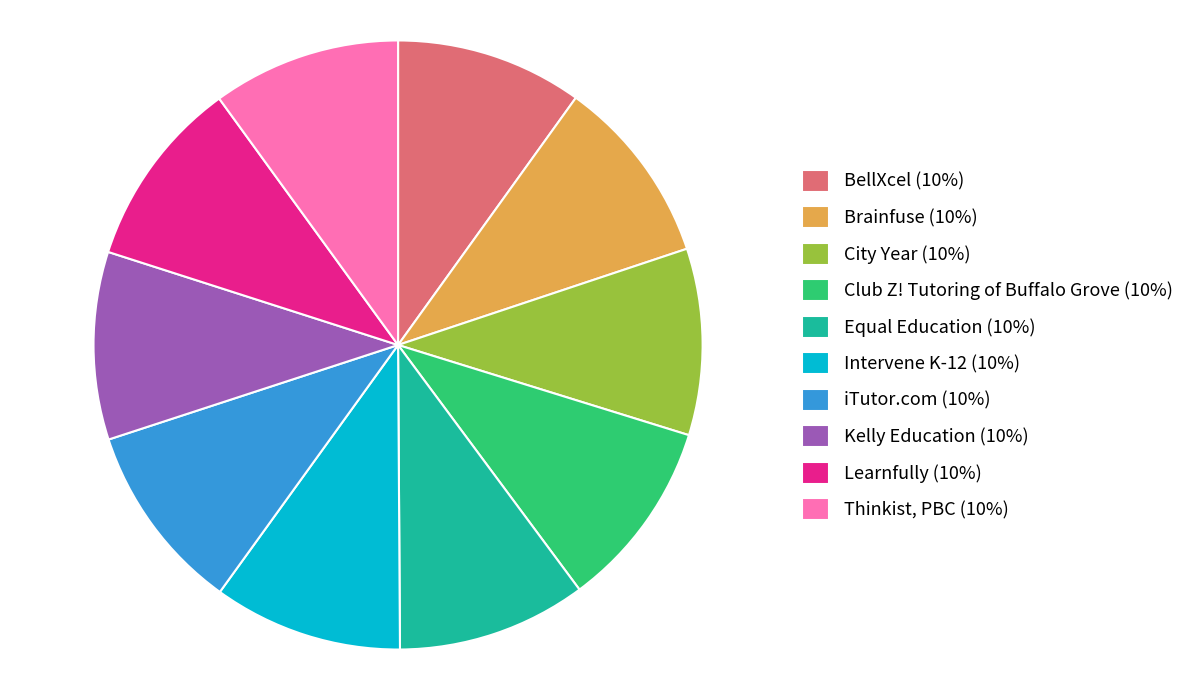

Combined, do Learnfully (10%) and Kelly Education (10%) account for over 50%?

No